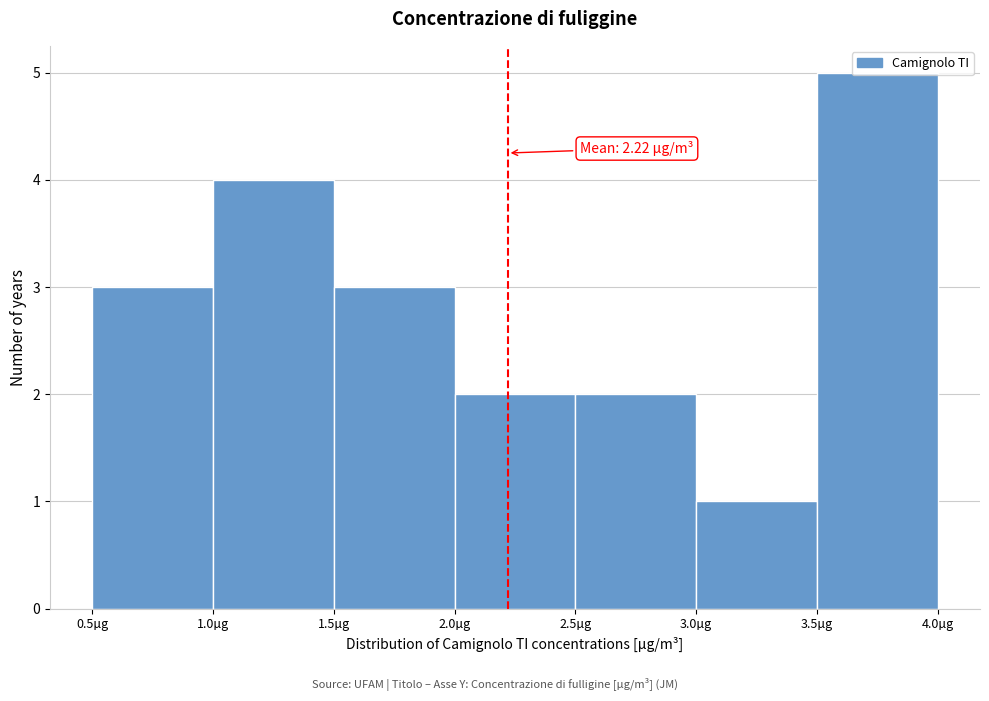

Which range on the x-axis has the tallest bar?

3.5 to 4.0